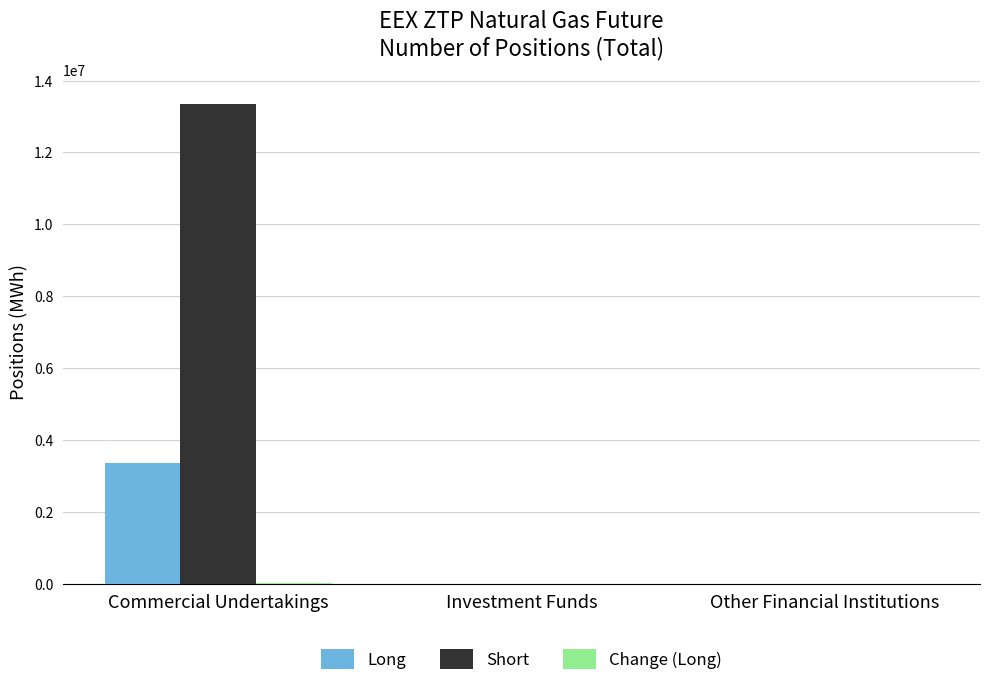

What is the sum of all Short values?

13351724